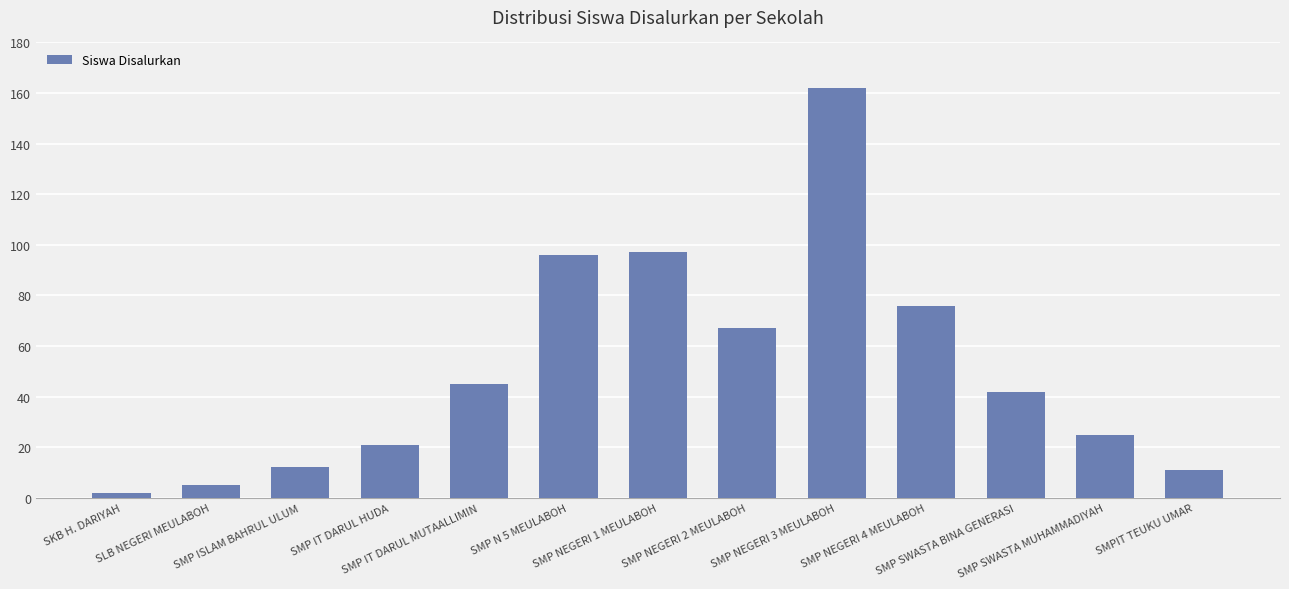

What is the value of the 7th bar from the left?

97